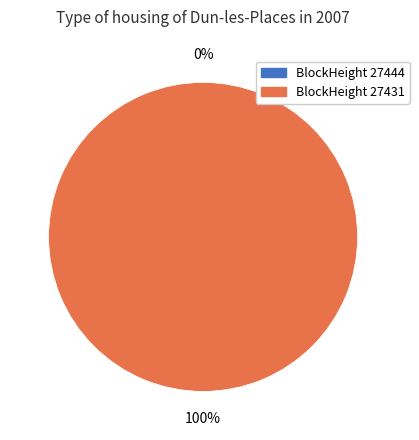

To the nearest percent, what percentage of the pie is 27431?

100%